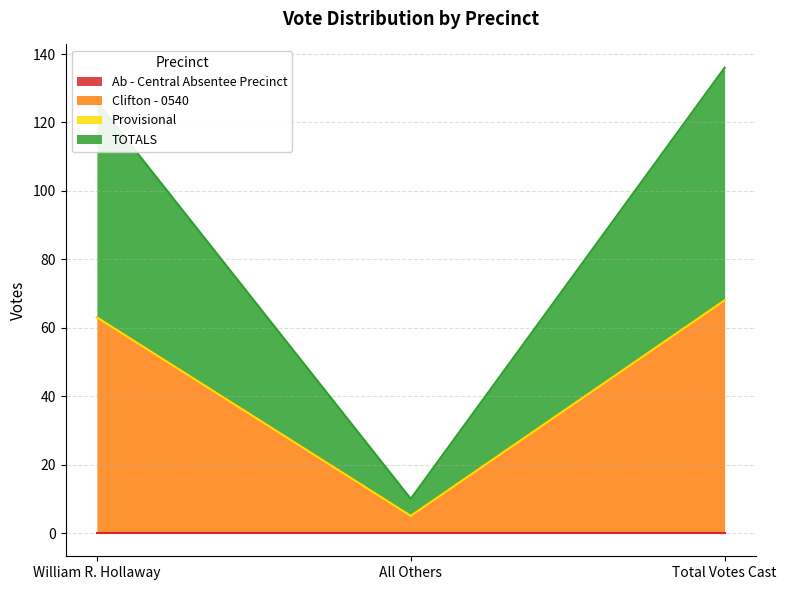

What is the average value of the TOTALS series?

45